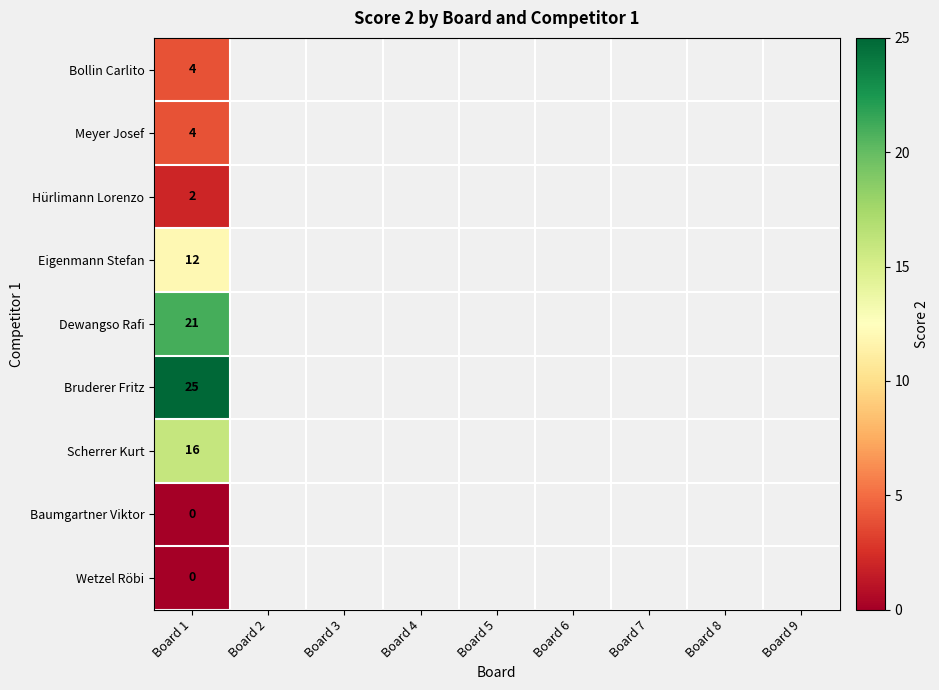

True or false: Meyer Josef has a value of 4 at Board 1.

True